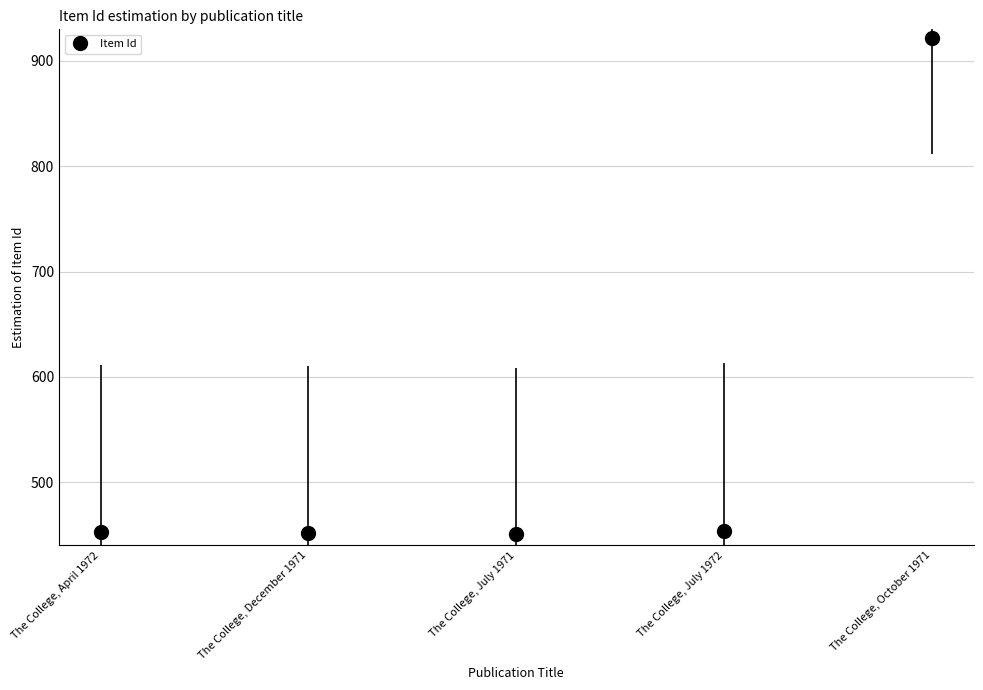

What is the change in value from The College, December 1971 to The College, October 1971?

+470